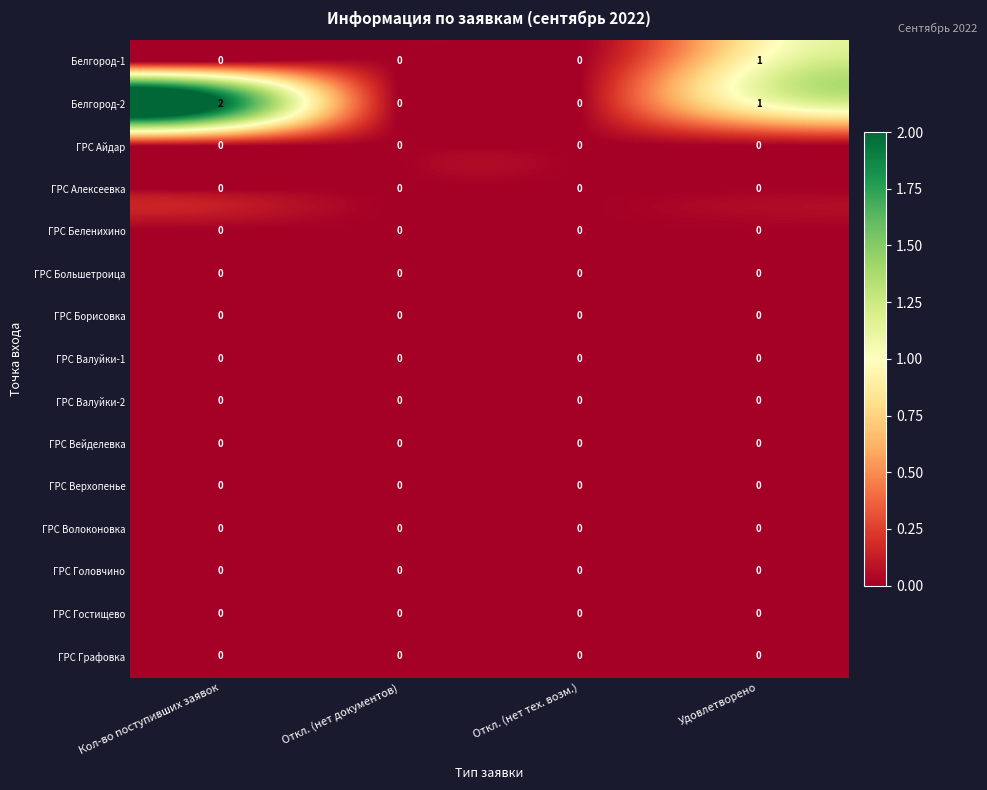

What is the maximum value shown in the chart?

2